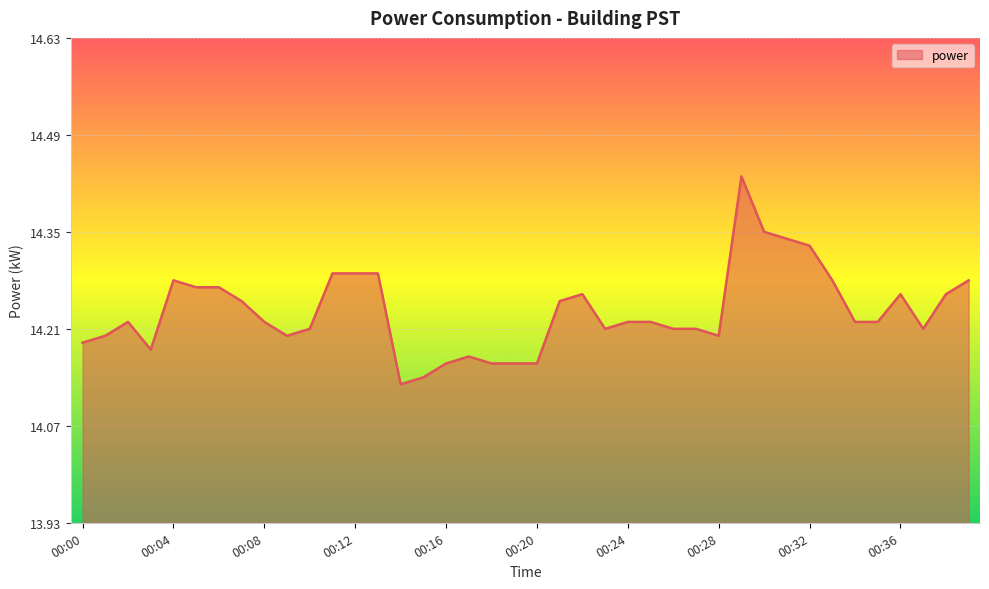

What is the difference between the maximum and minimum values?

0.3